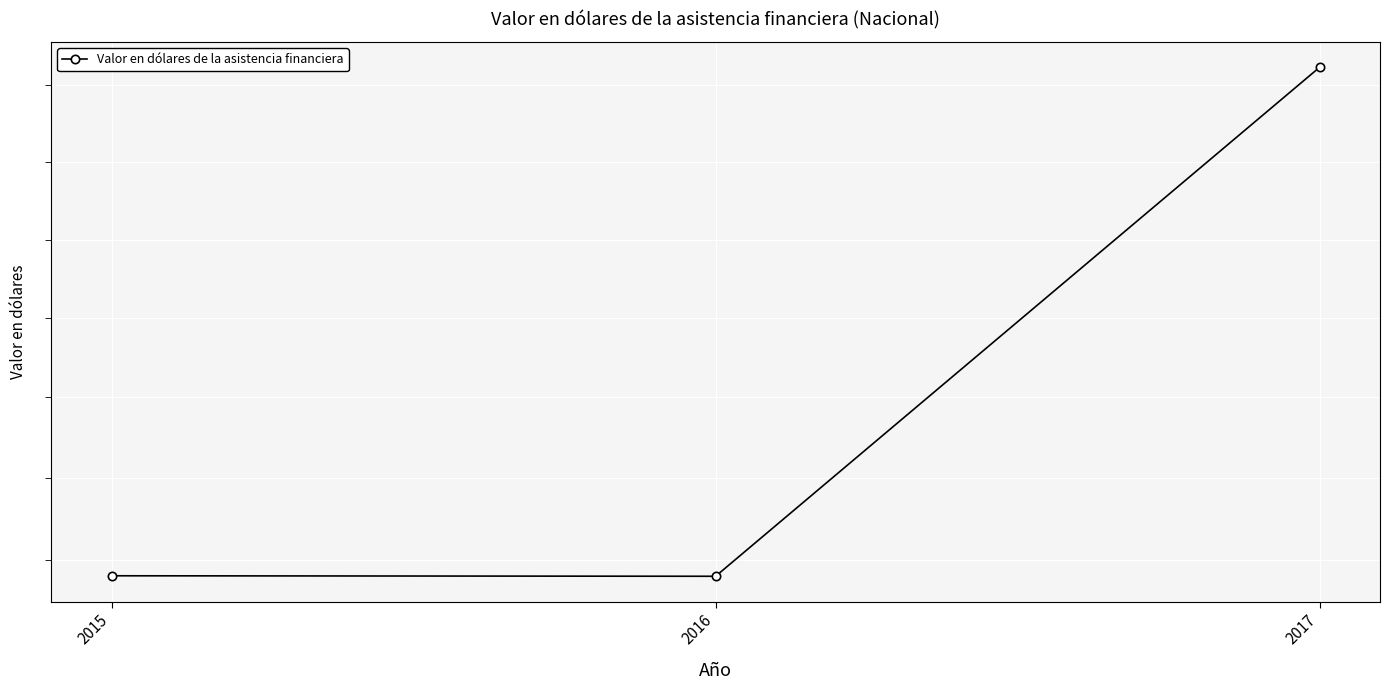

Rank the categories by value from lowest to highest.

2016, 2015, 2017